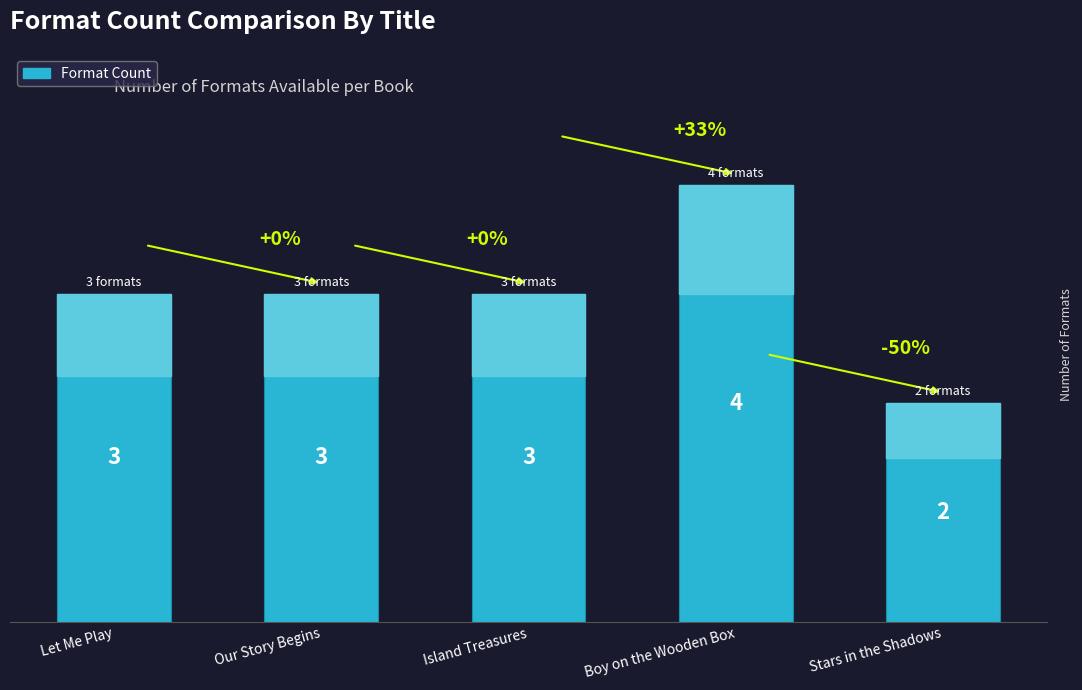

What is the smallest value displayed?

2